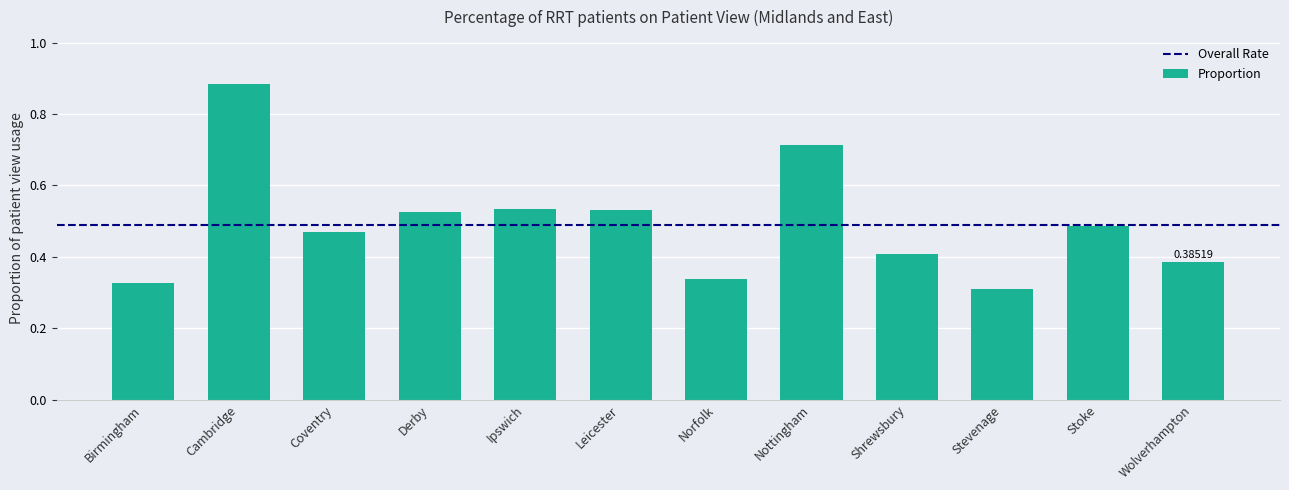

What is the difference between the maximum and minimum values?

0.6